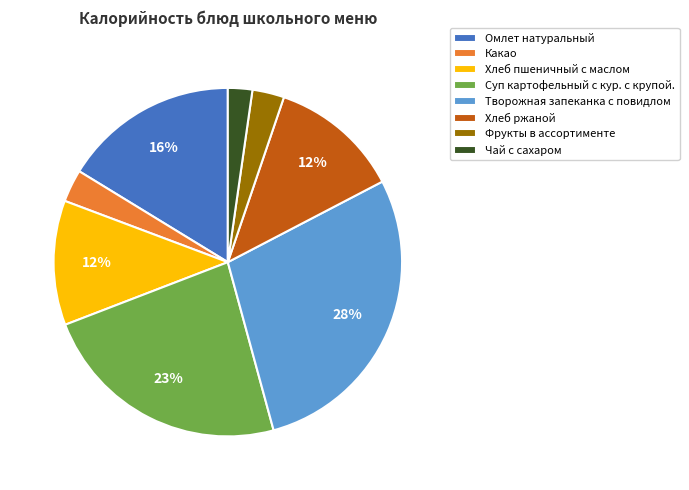

Is the sum of Чай с сахаром and Хлеб ржаной greater than half?

No